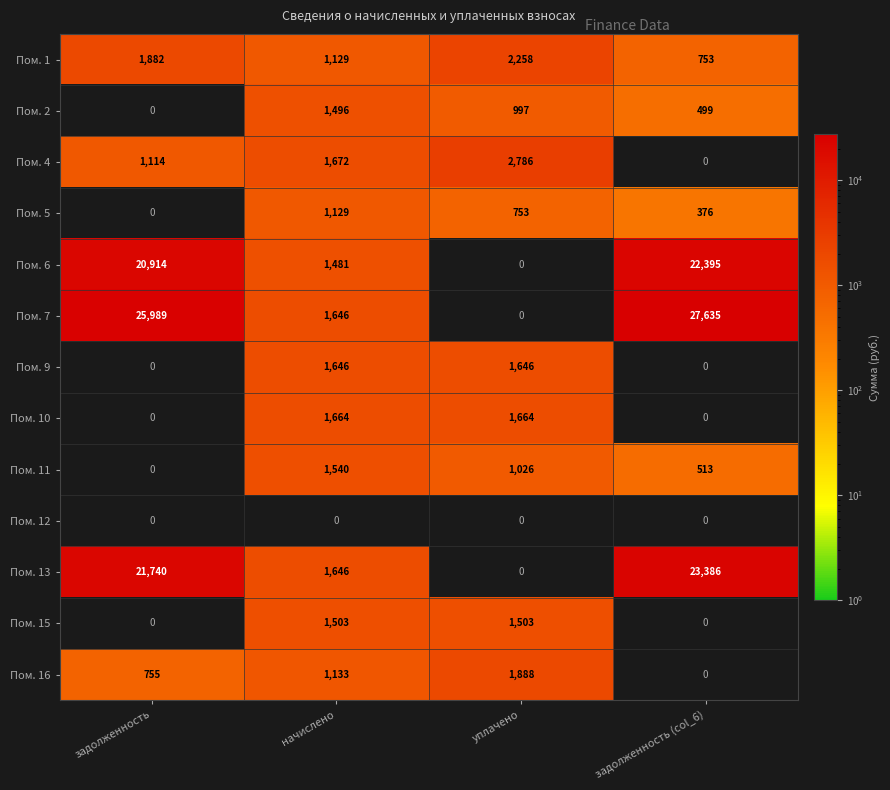

At how many categories does at least one series exceed 19824?

2